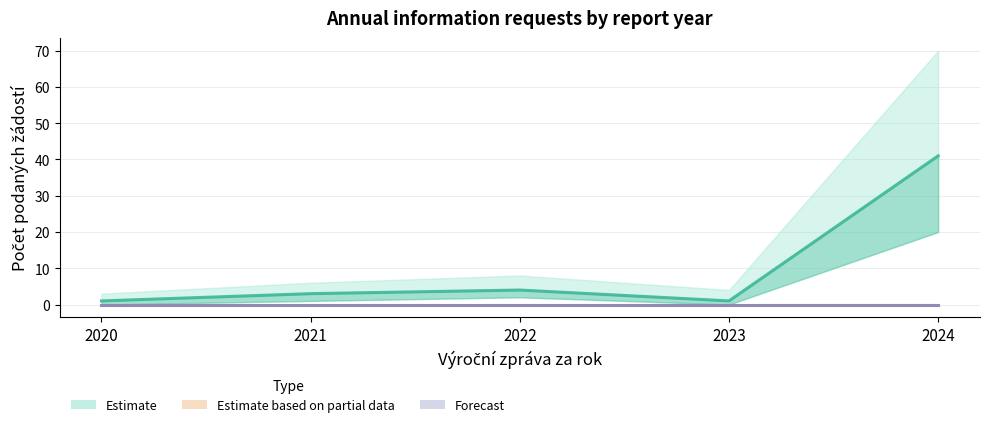

What value does the Estimate series have at 2021, to the nearest 5?

5